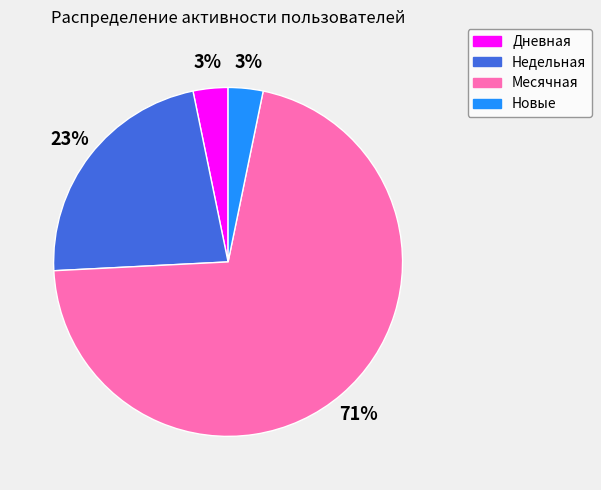

Do Дневная and Новые together represent more than half of the pie?

No